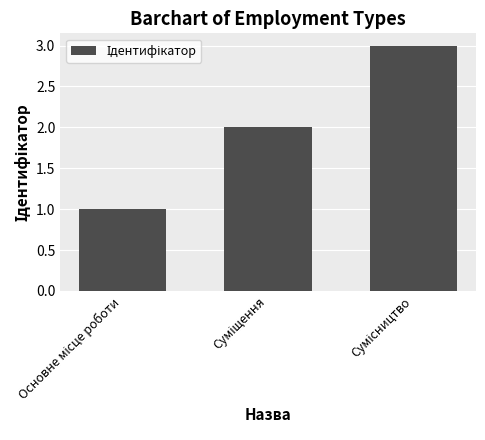

What is the greatest value displayed?

3